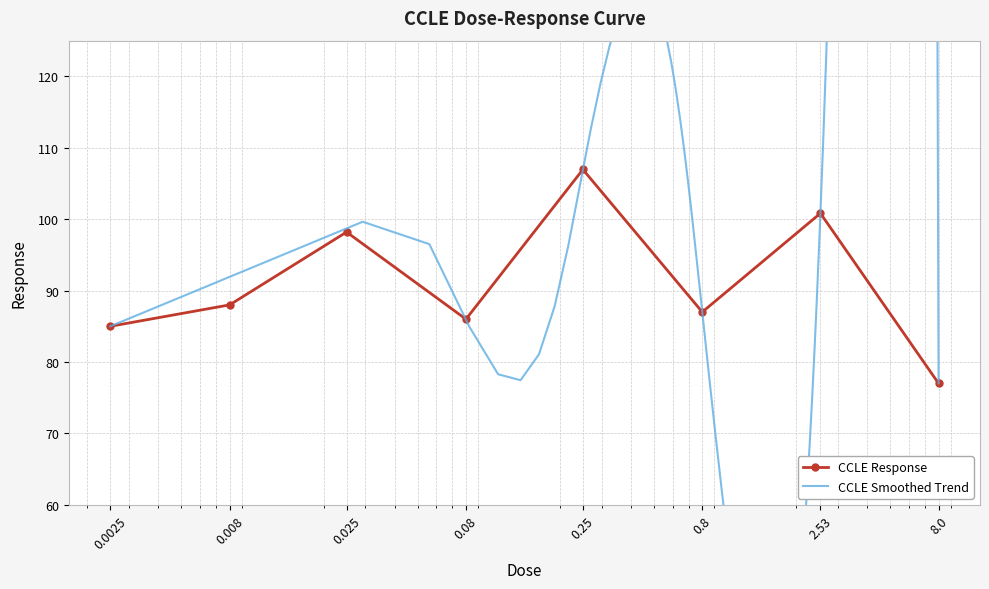

What value does the data have at 2.53?

100.8